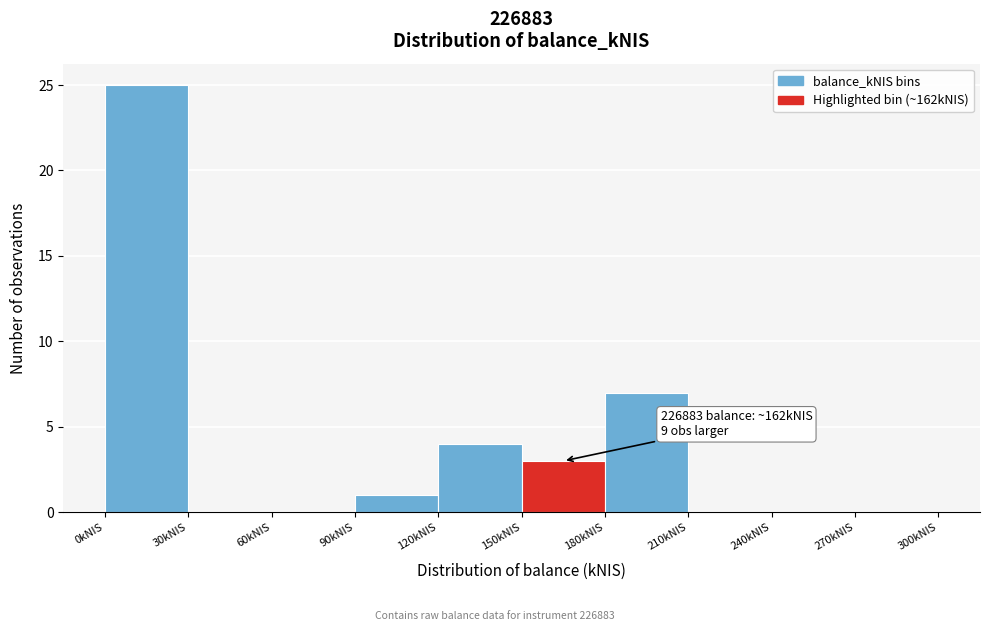

Over which range of the x-axis is the bar tallest?

0 to 30